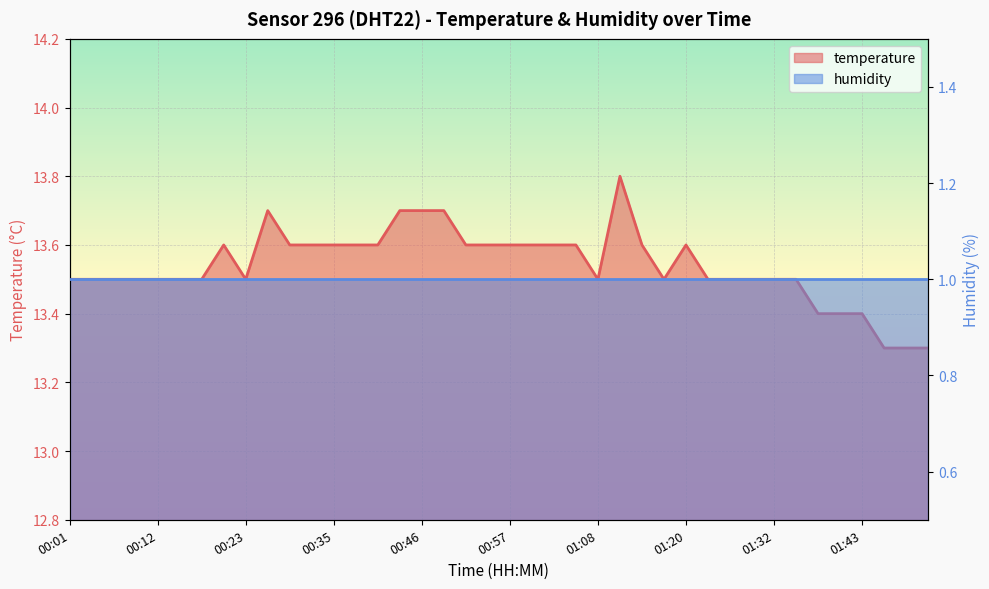

The chart shows a value of 22.4 at 00:43. True or false?

False